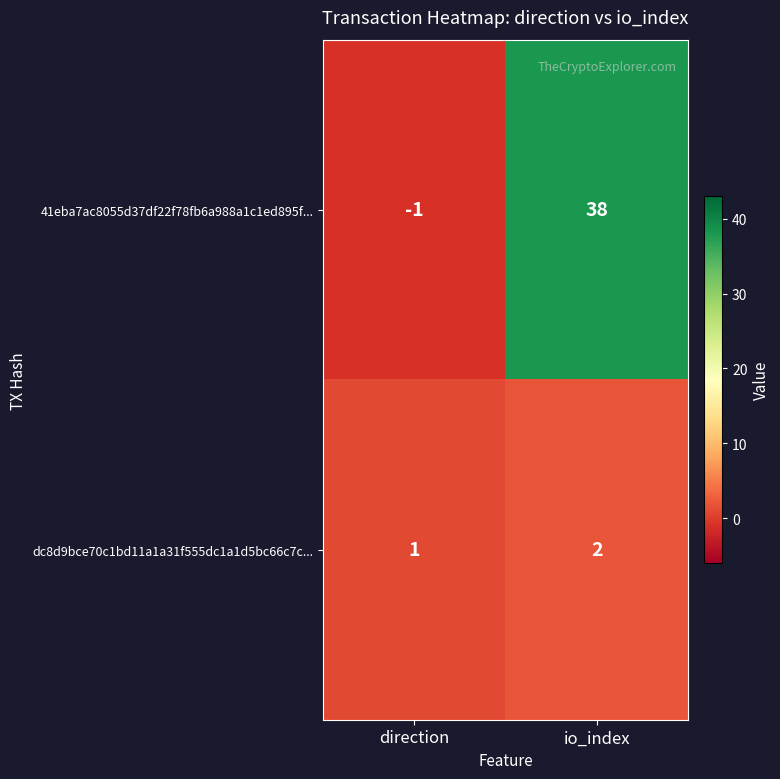

Which category has the highest value across all series?

io_index